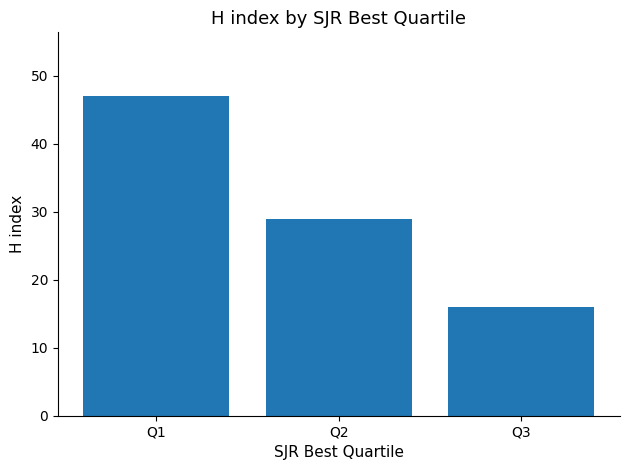

Are the bars grouped side by side (vs. stacked)?

No